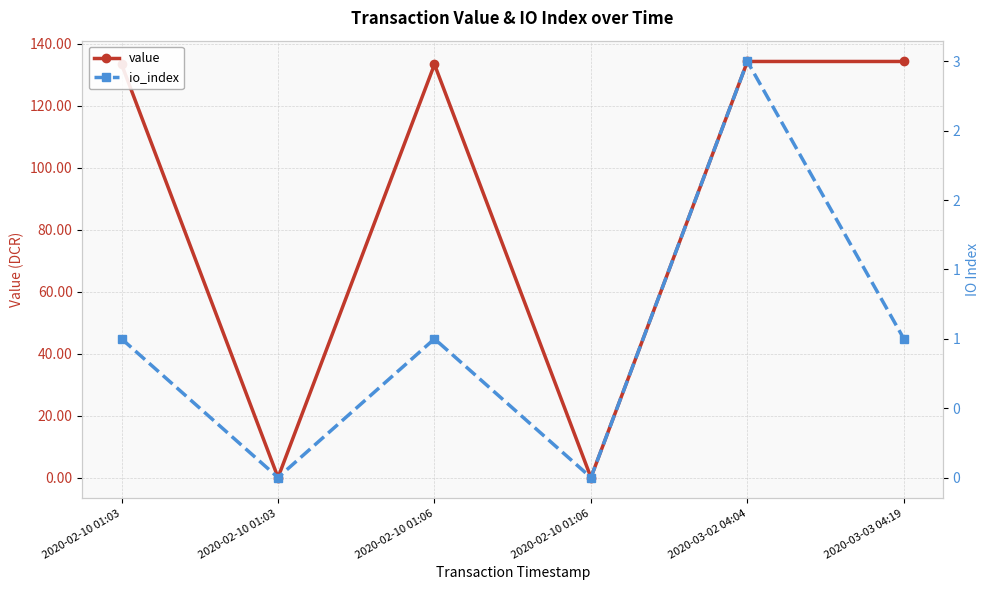

Reading left to right, extract all data points from this chart.

value: 133.3	0.0	133.3	0.0	134.3	134.3
io_index: 1.0	0.0	1.0	0.0	3.0	1.0